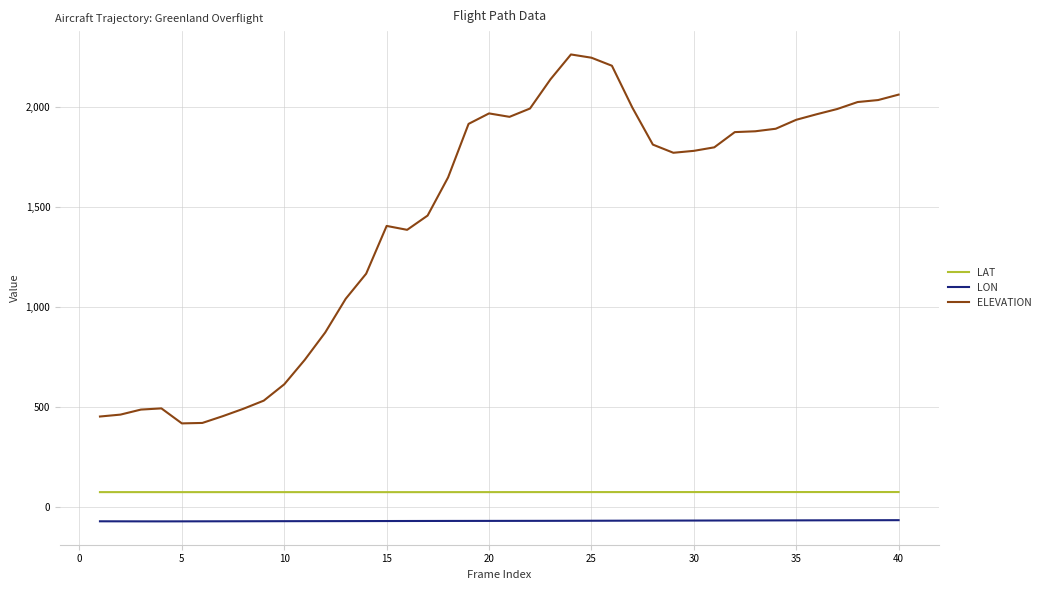

How many categories are shown in the chart?

40